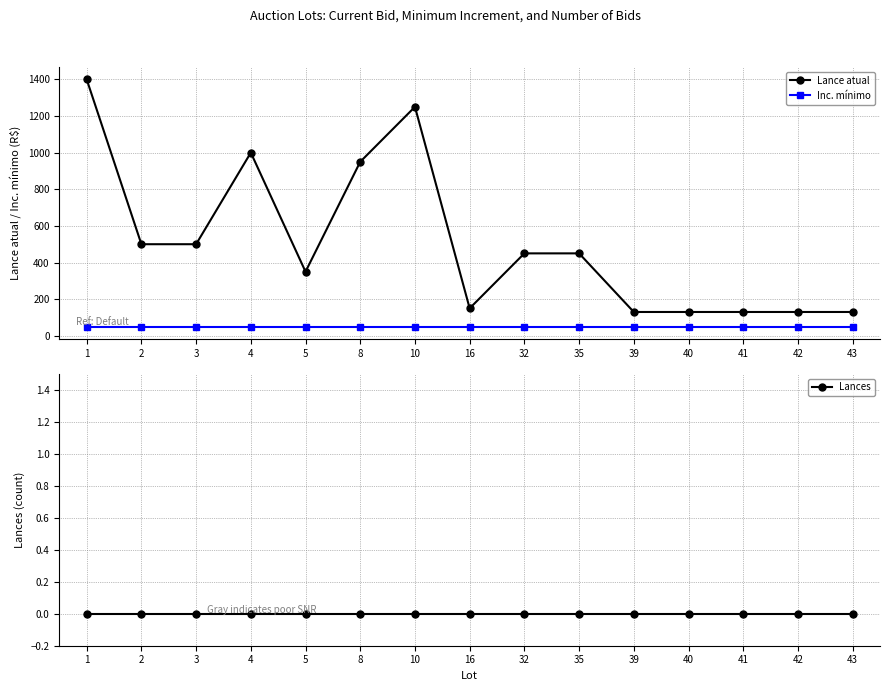

The value of Inc. mínimo at 8 is 26. True or false?

False